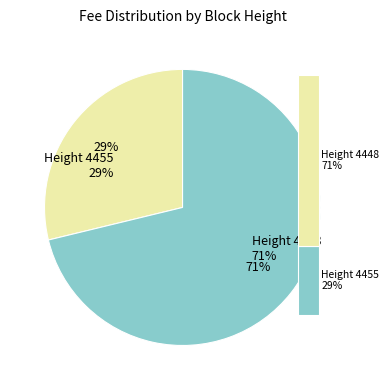

To the nearest percent, what portion does 4455 represent?

29%